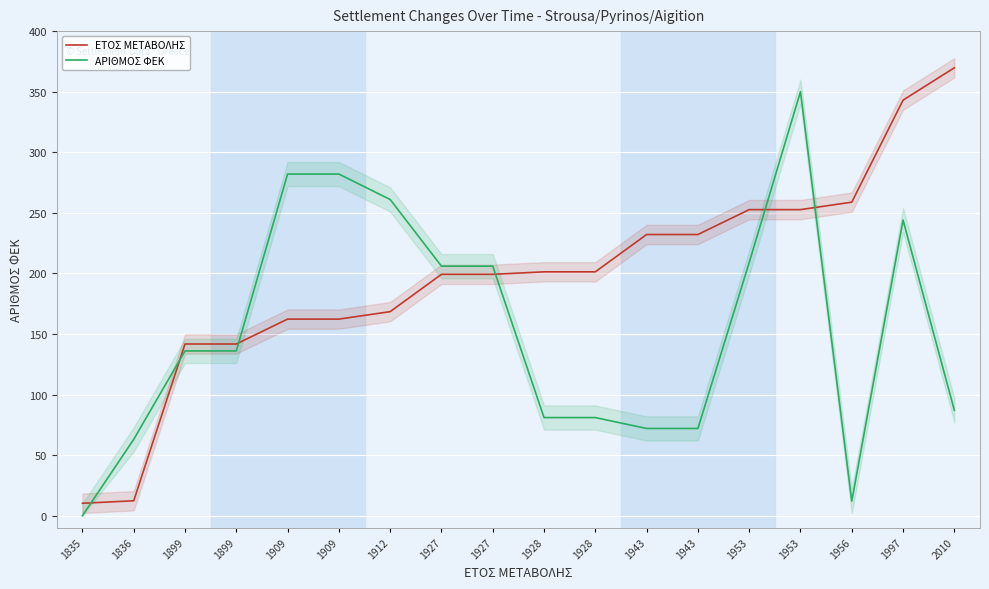

What is the difference between the maximum and second lowest values in the ΑΡΙΘΜΟΣ ΦΕΚ series?

338.0